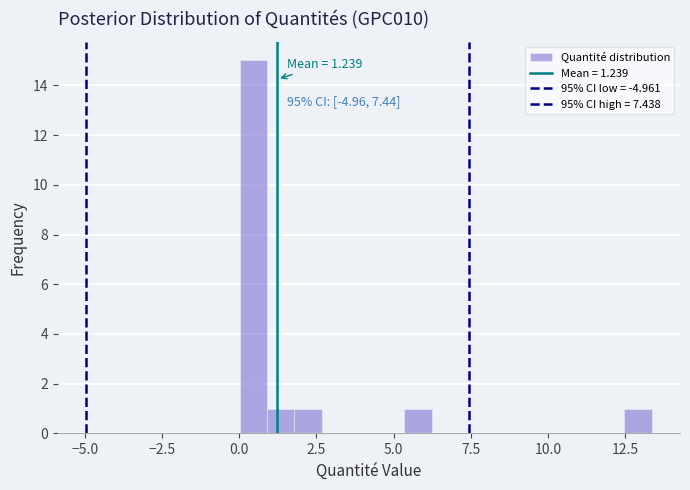

Read against the x-axis, roughly where is the centre of the tallest bar?

0.5